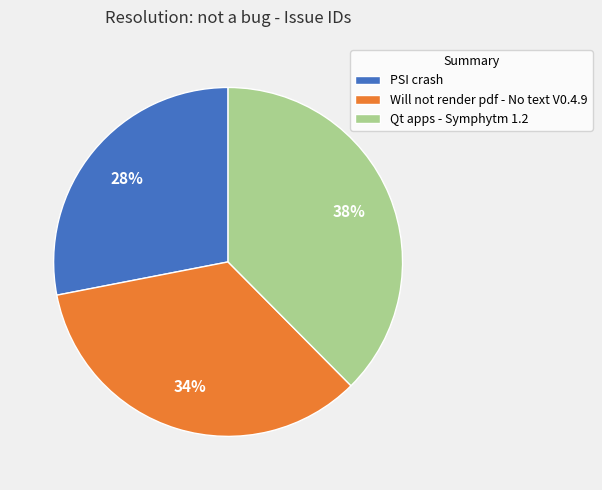

Between Qt apps - Symphytm 1.2 and PSI crash, which is larger?

Qt apps - Symphytm 1.2